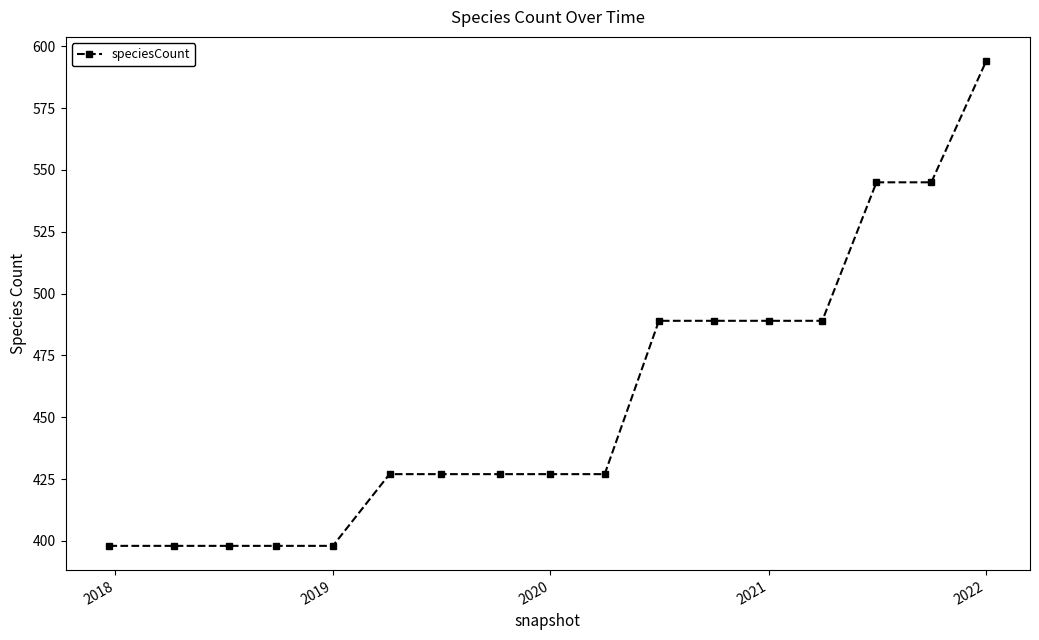

Does the chart have visible grid lines?

No